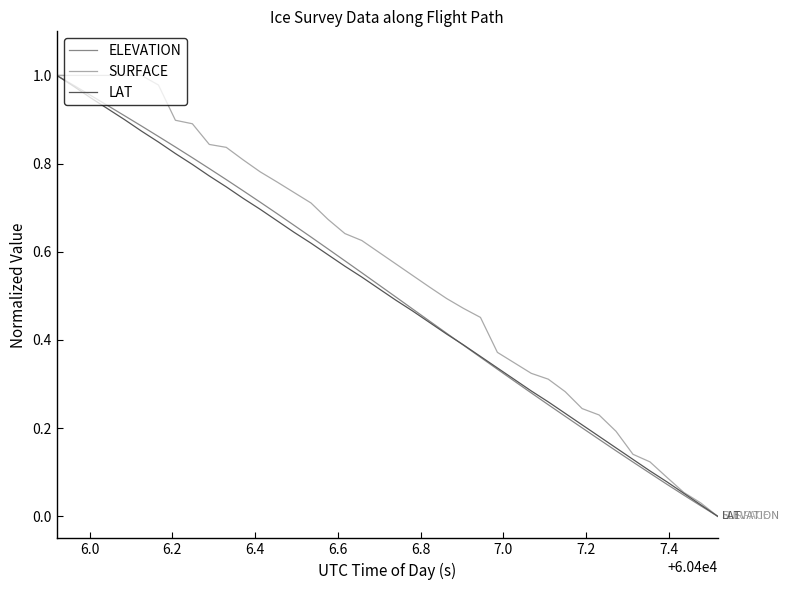

What are all the series names shown in the legend?

ELEVATION, SURFACE, LAT